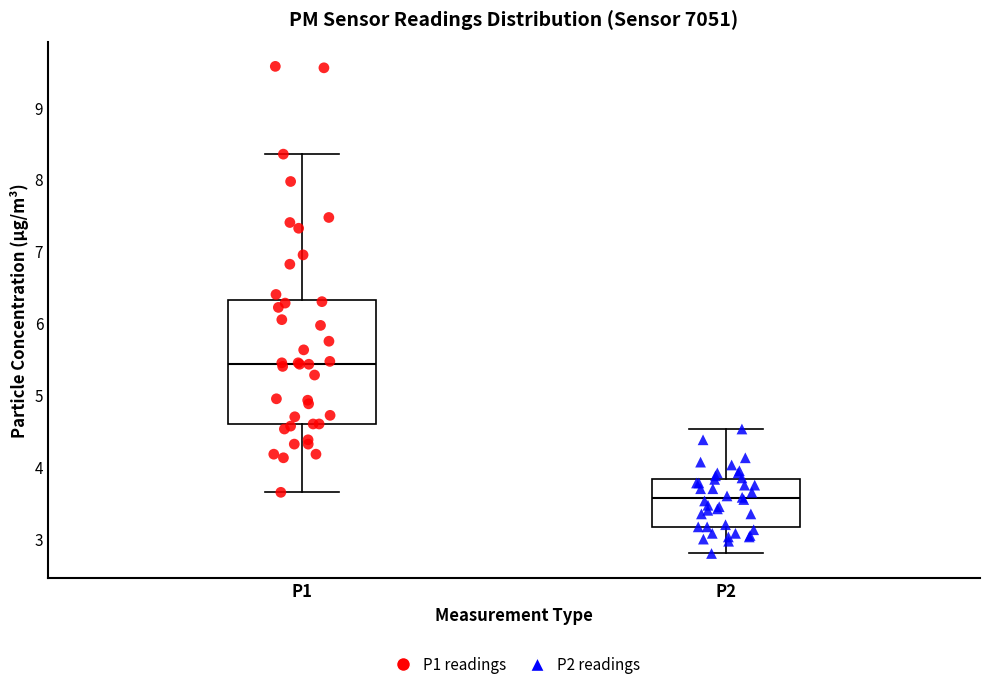

Which box has the lowest median line?

P2